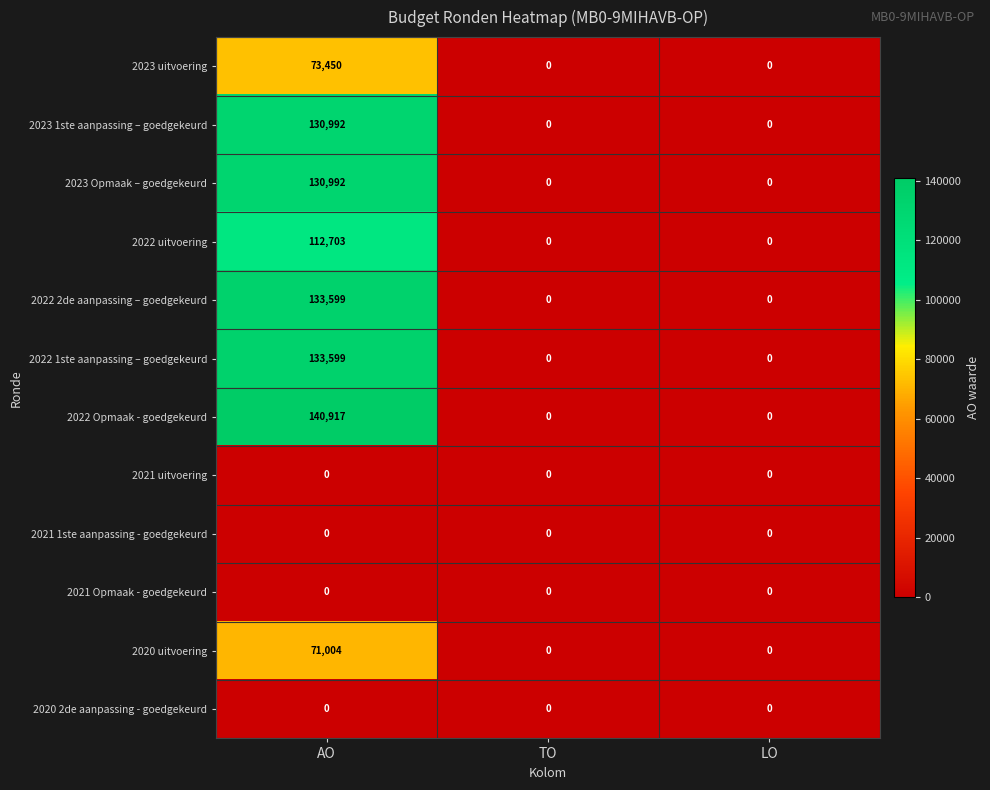

What is the difference between the 2023 Opmaak – goedgekeurd values at AO and LO?

130992